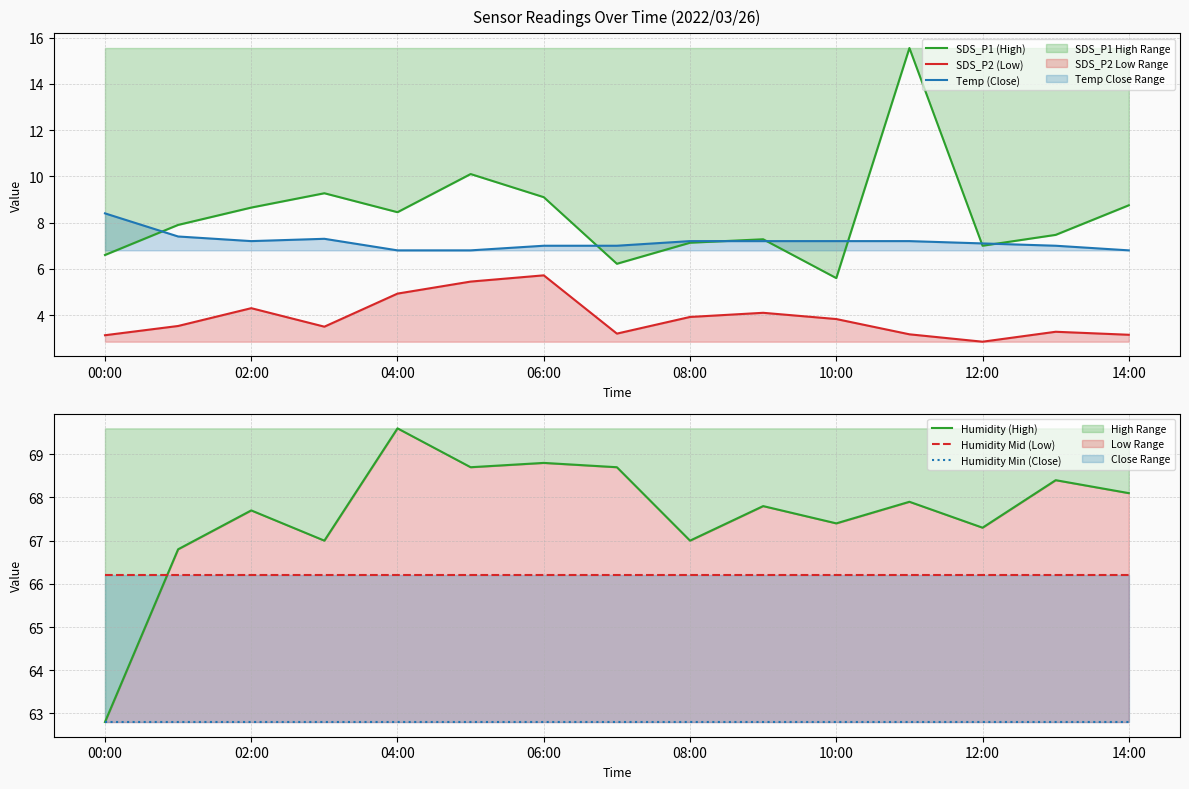

True or false: Temp (Close) and SDS_P2 (Low) cross at least once.

False